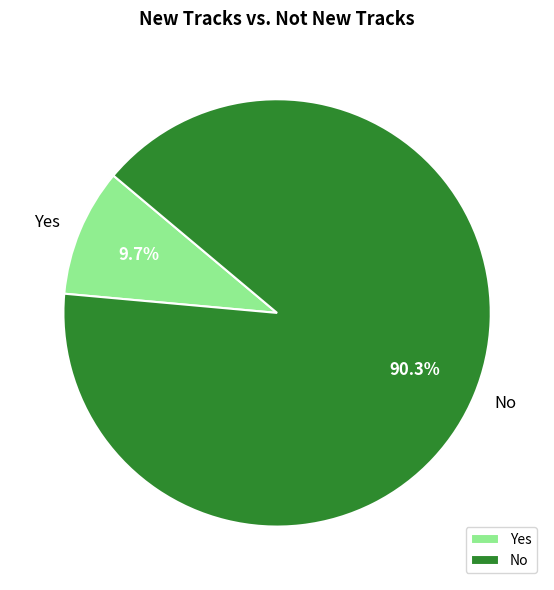

To the nearest percent, what is the combined percentage of Yes and No?

100%